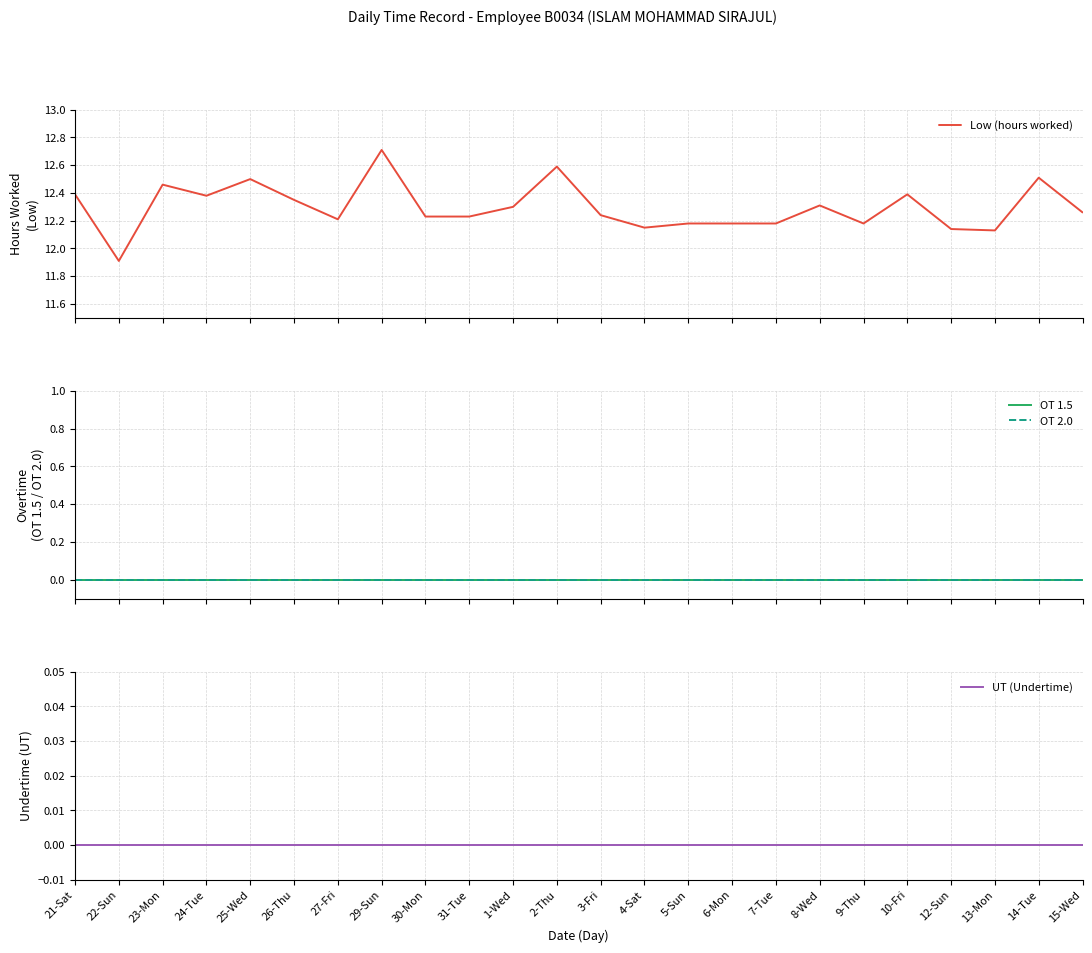

How many lines are shown in the chart?

4